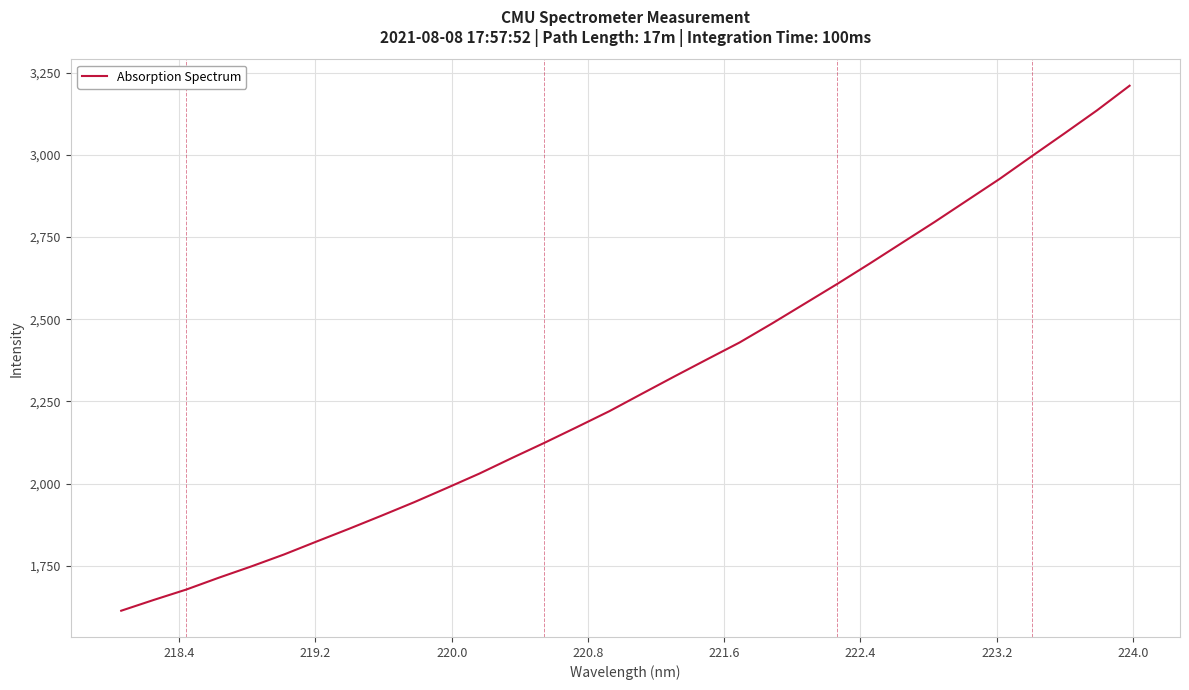

Count the number of categories in the chart.

32